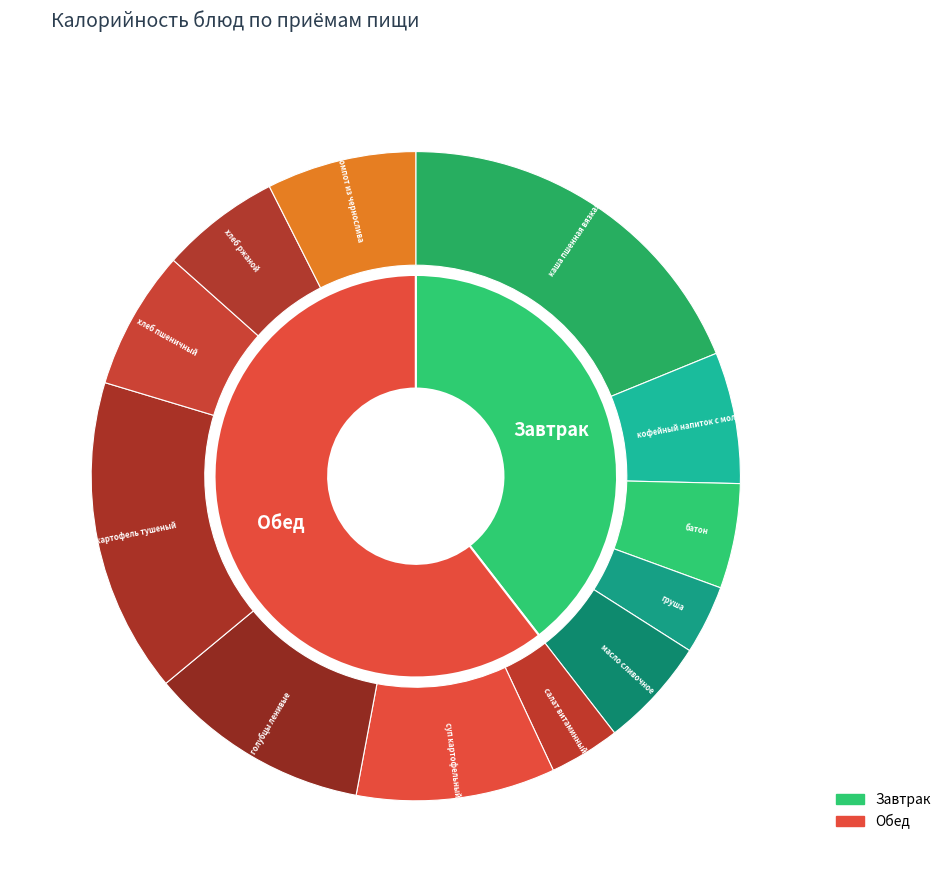

How many slices are in this pie chart?

12